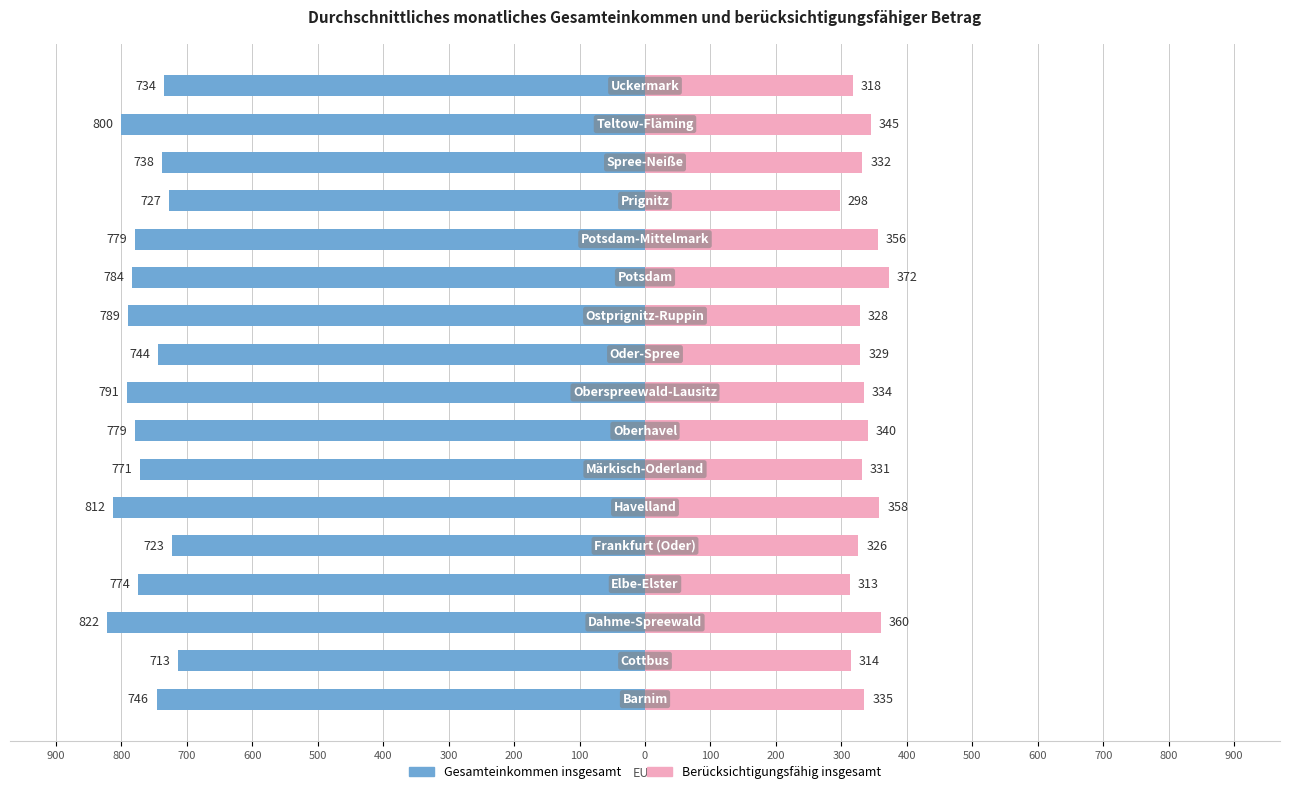

Is it true that Berücksichtigungsfähig insgesamt equals 329 at 0?

True